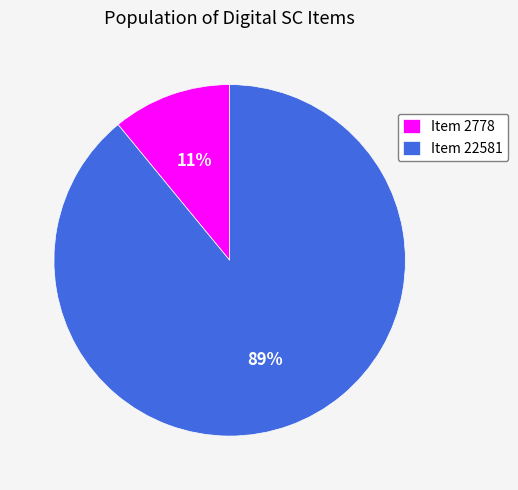

Rank the categories by value from highest to lowest.

Item 22581, Item 2778